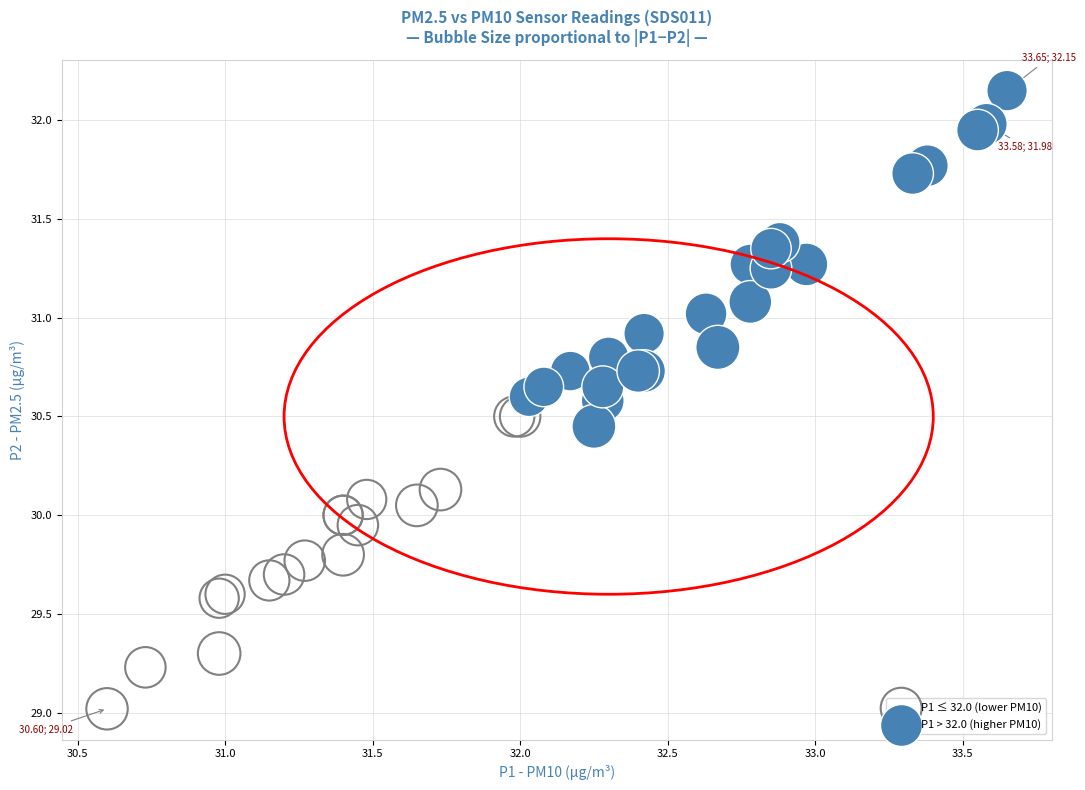

Which series contains the lowest Y value?

P1 ≤ 32.0 (lower PM10)